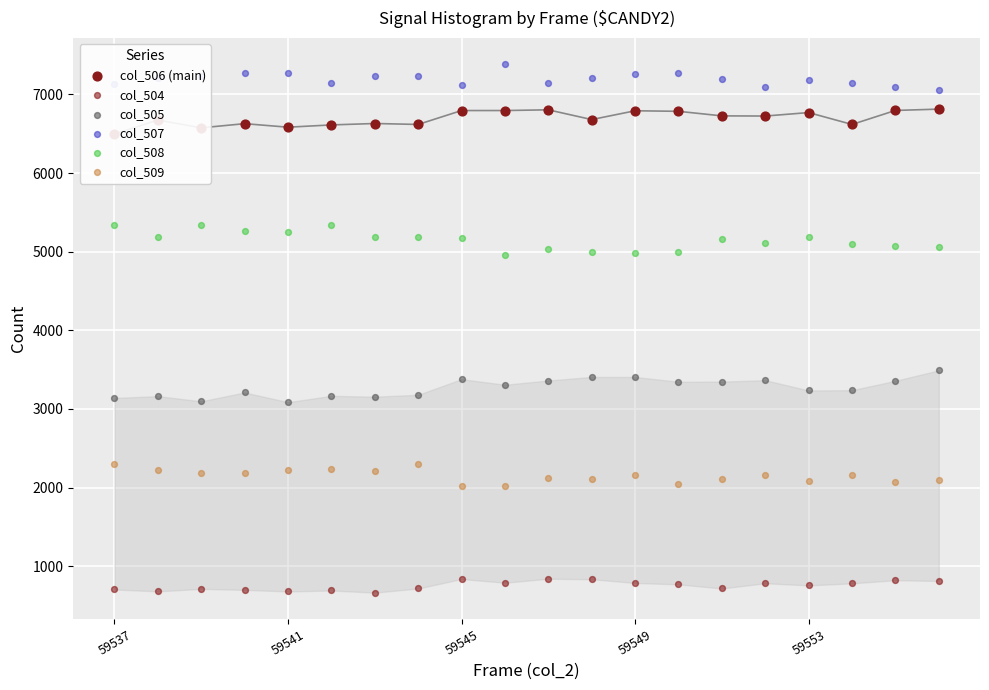

Which series has the largest total across all categories?

col_507